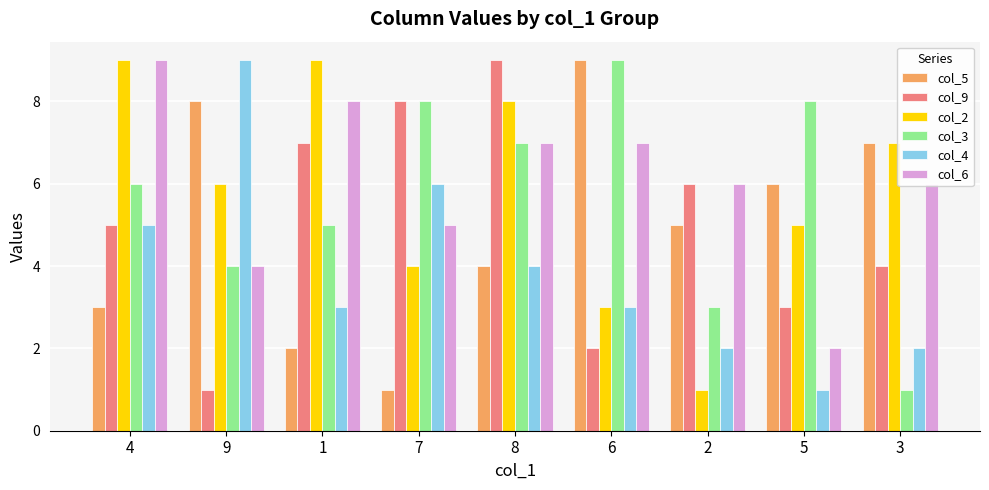

What is the spread (max minus min) of values at 5?

7